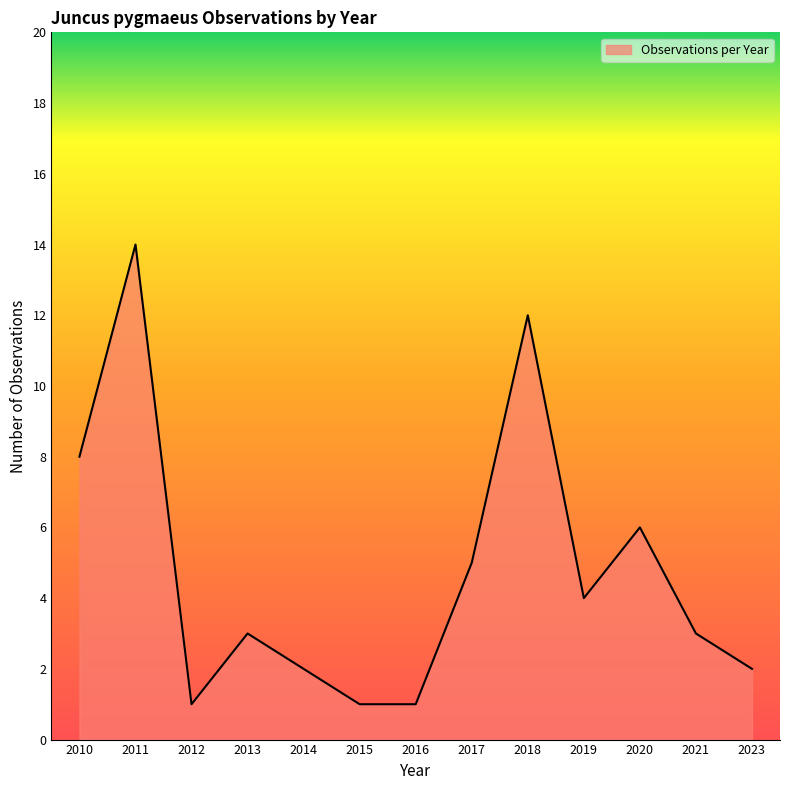

Is it true that the value at 2017 is 2?

False